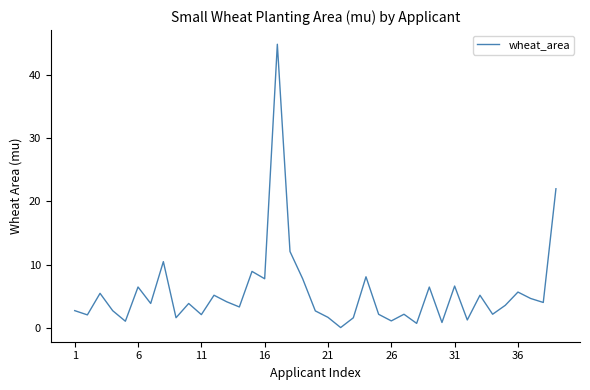

What is the greatest value displayed?

44.8